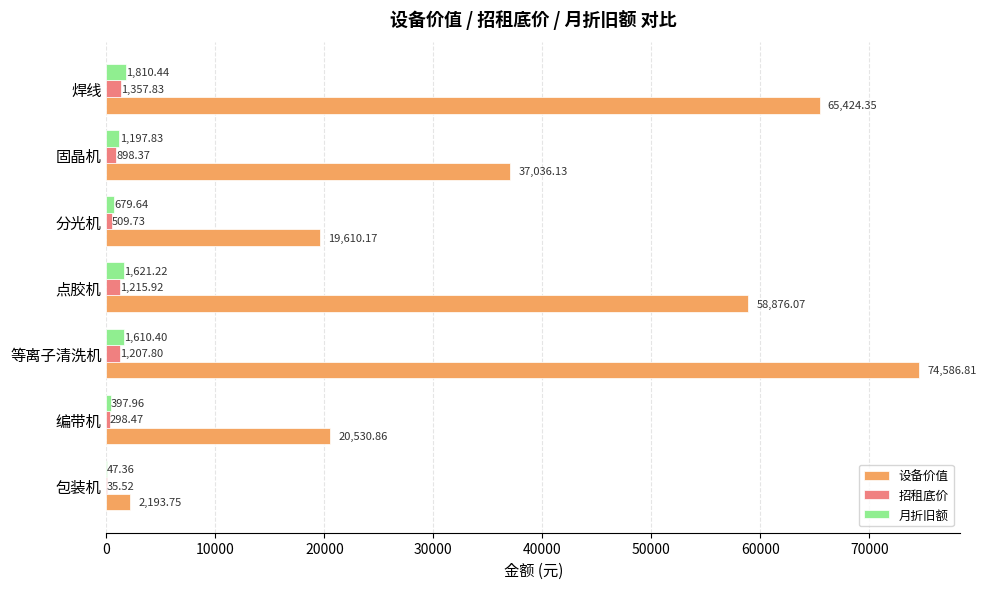

Which category has the highest value across all series?

等离子清洗机